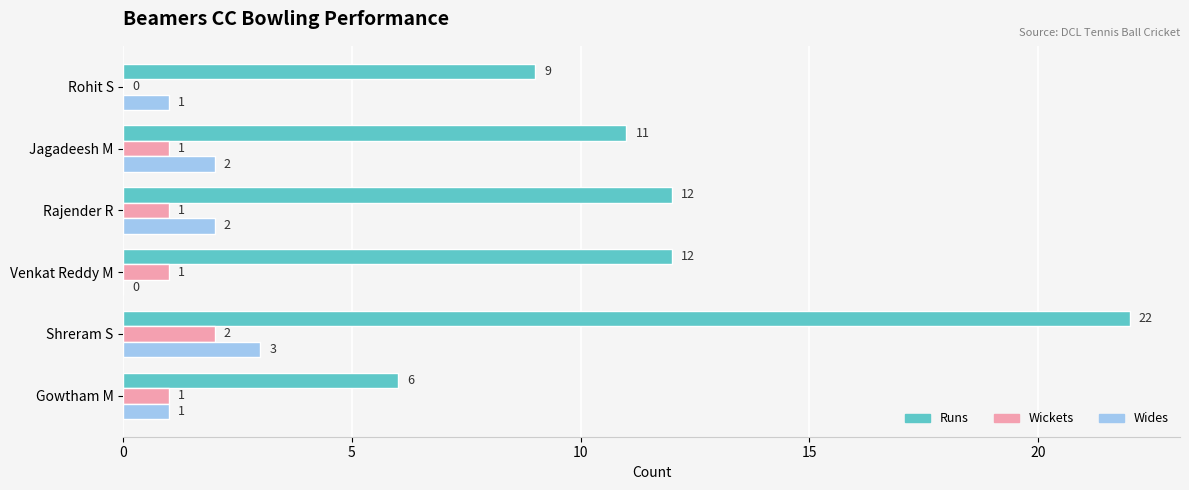

Count the Wides values in the range 1 to 2.

4